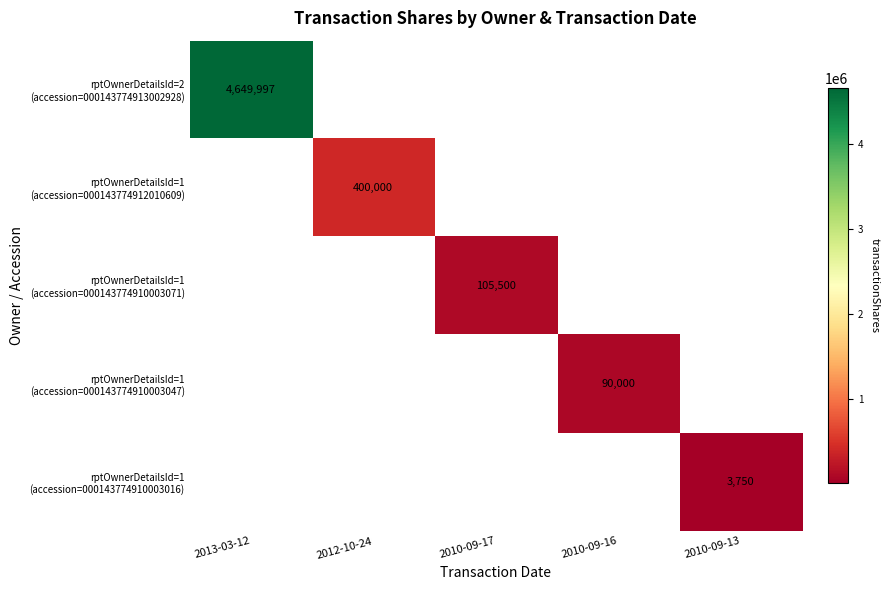

Which series has the largest range (max minus min)?

rptOwnerDetailsId=2 (accession=000143774913002928)